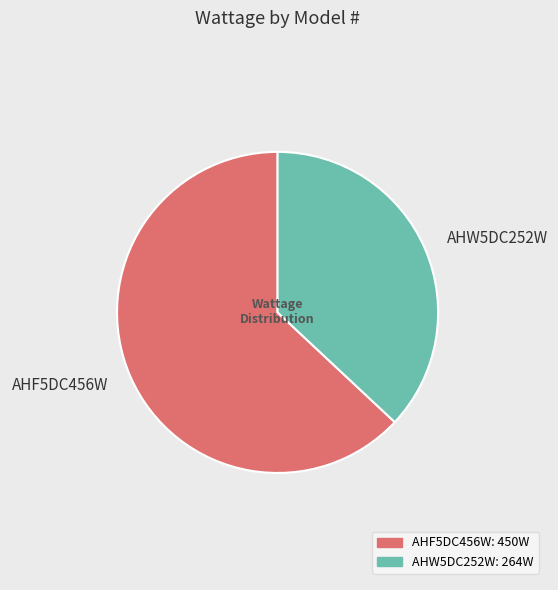

How many slices are in this pie chart?

2